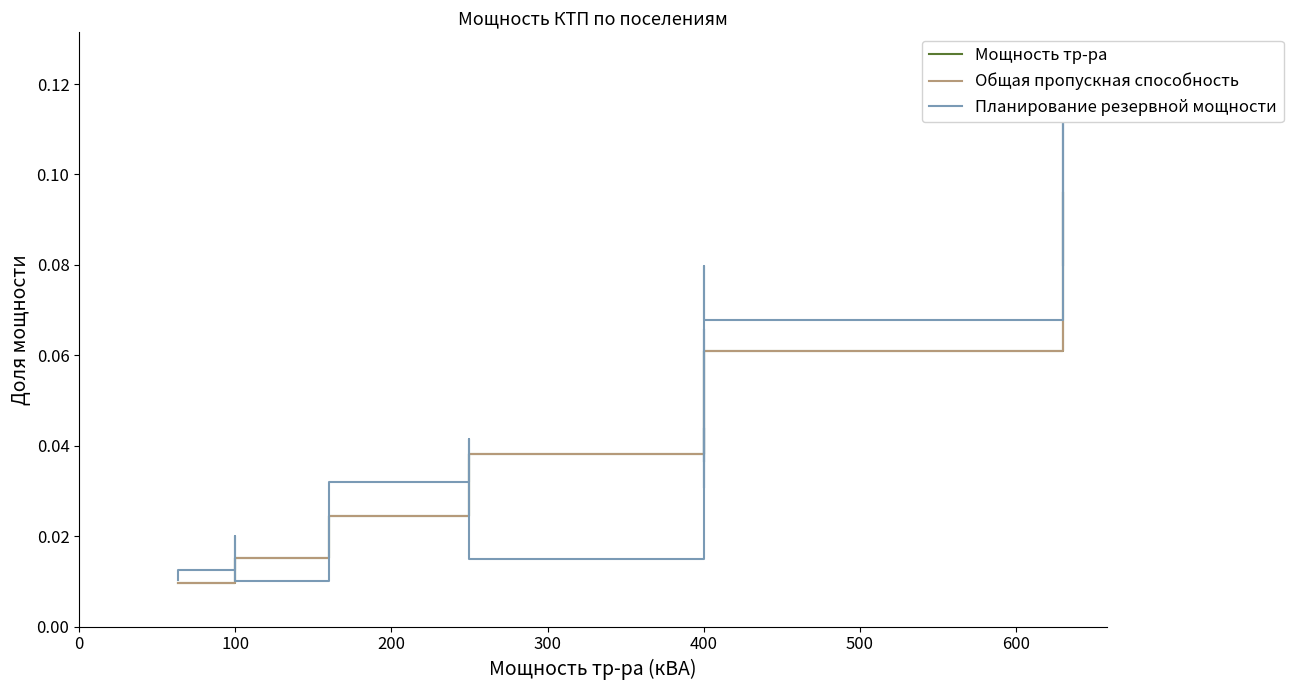

What is the difference between the second highest and minimum values in the Общая пропускная способность series?

0.1